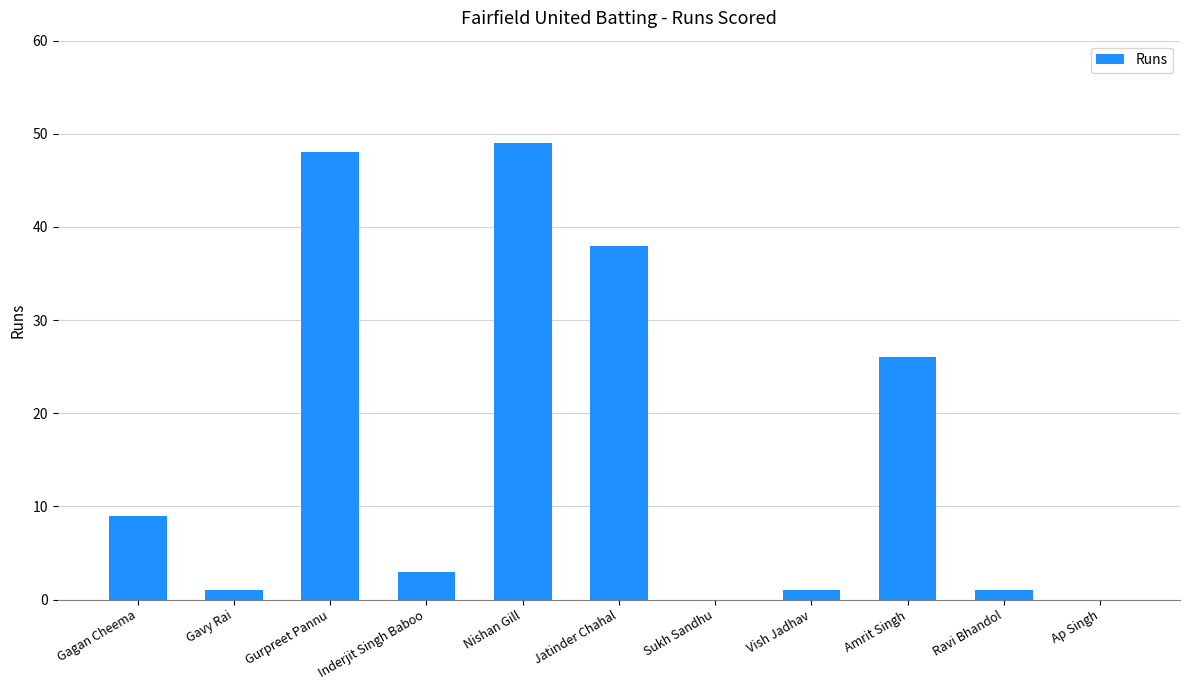

What is the change in value from Gagan Cheema to Ap Singh?

-9